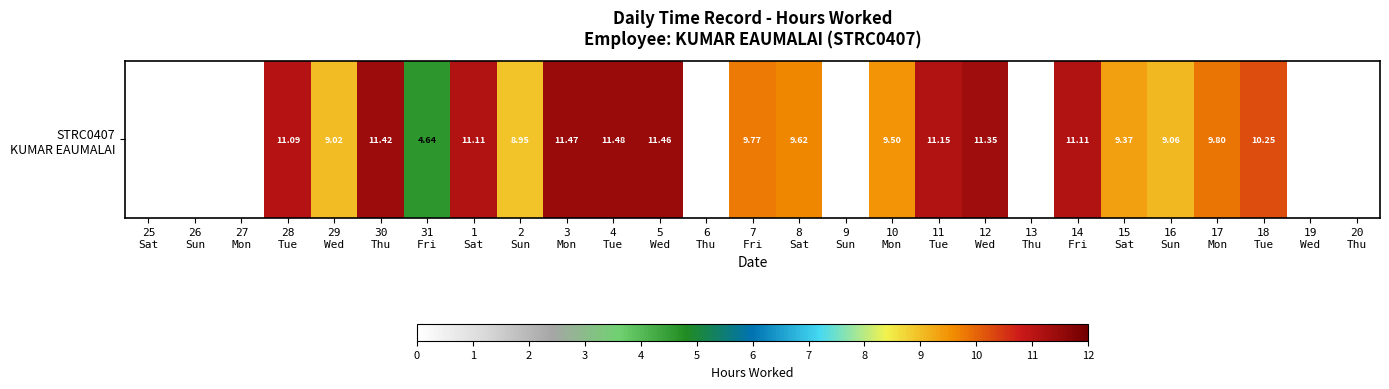

What is the change in value from 16
Sun to 18
Tue?

+1.2